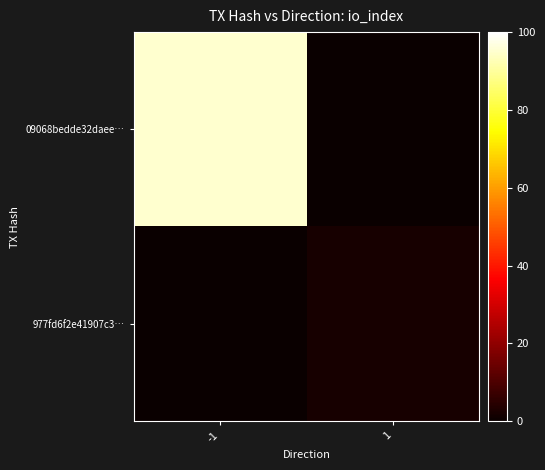

Rank the series at 1 from lowest to highest value.

09068bedde32daee…, 977fd6f2e41907c3…